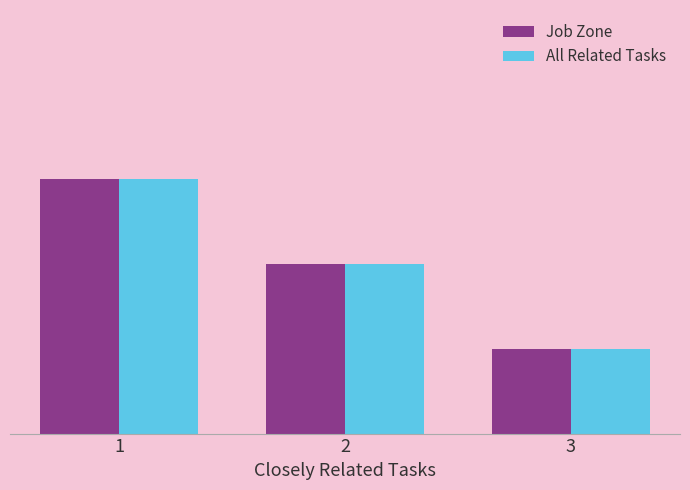

What are all the series names shown in the legend?

Job Zone, All Related Tasks